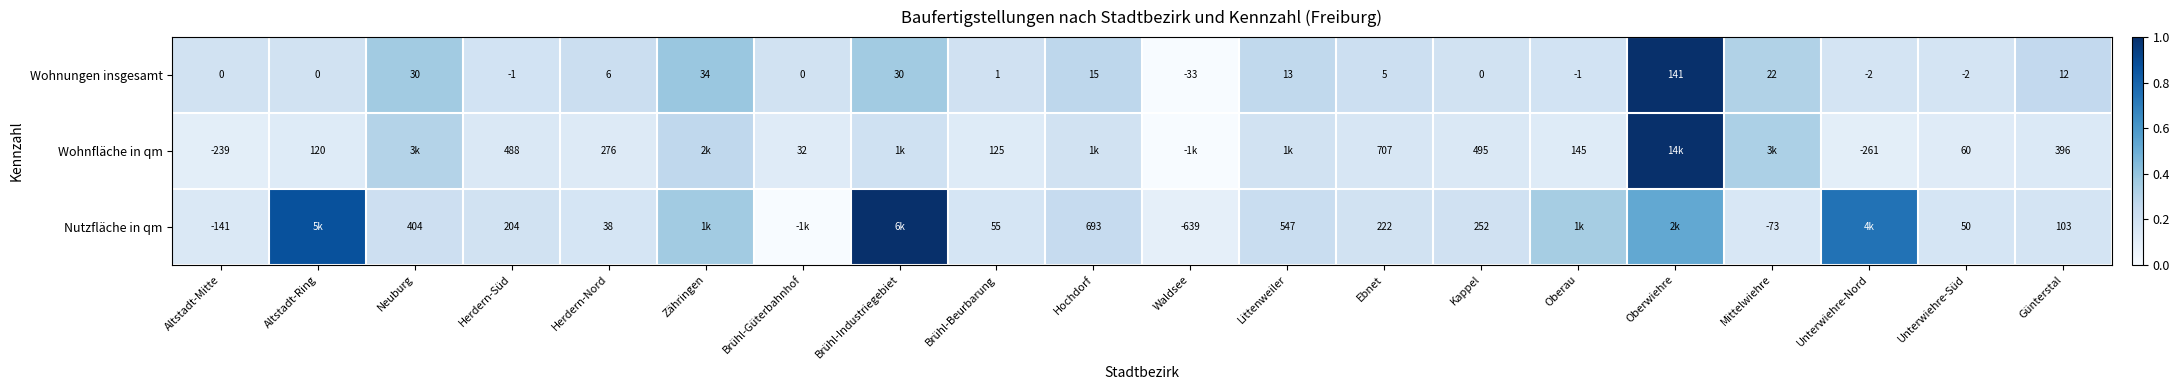

Where is Wohnungen insgesamt nearest to the value 54?

Zähringen